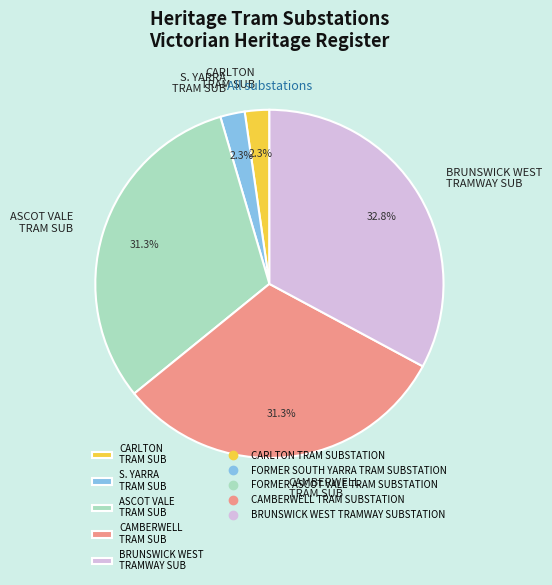

How many slices are in this pie chart?

5